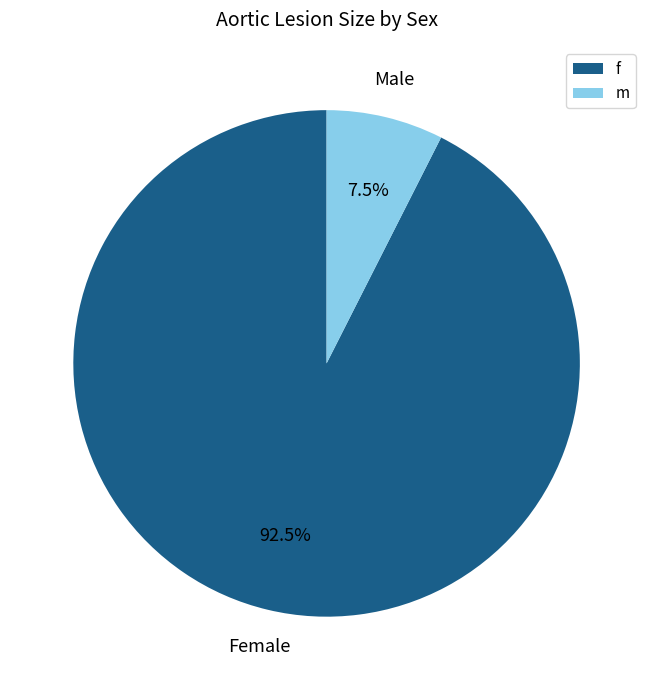

Rank the categories by value from highest to lowest.

f, m